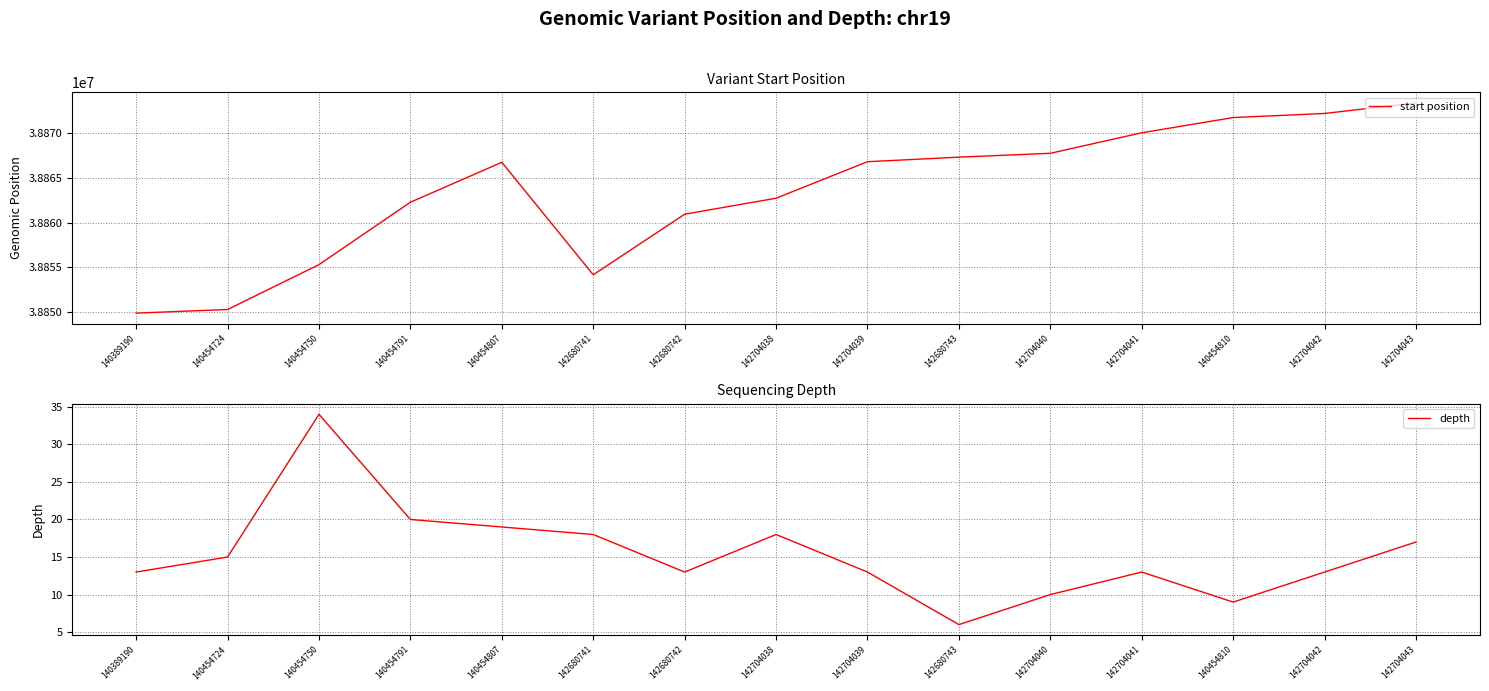

Does the chart display data point markers on the line(s)?

No